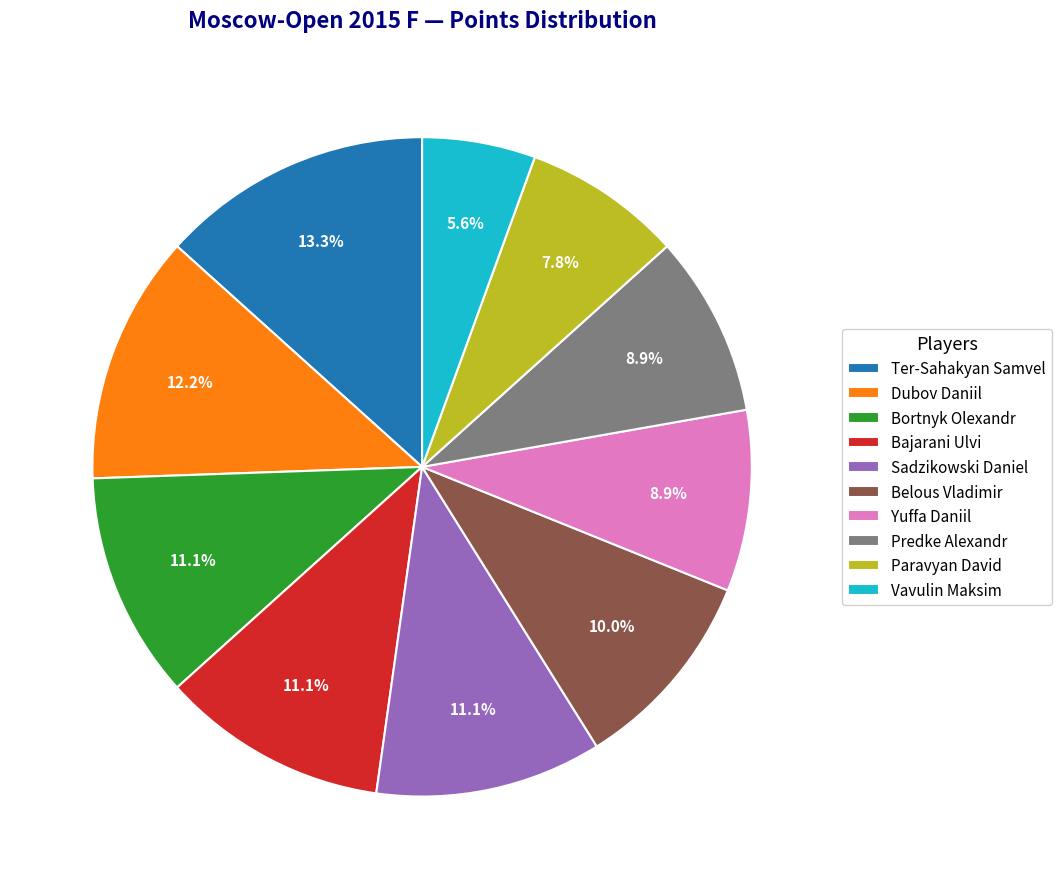

How many slices are in this pie chart?

10